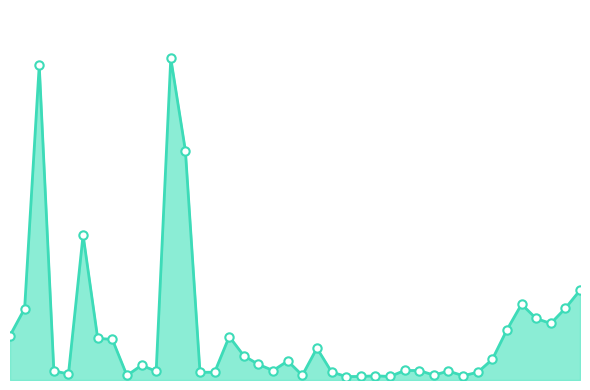

Does the chart have visible grid lines?

No